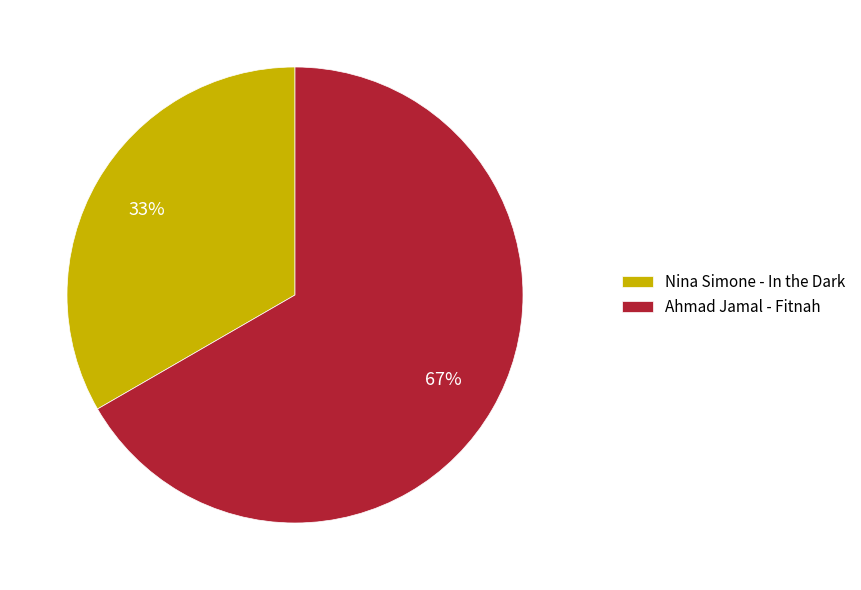

Count the number of slices in the pie.

2